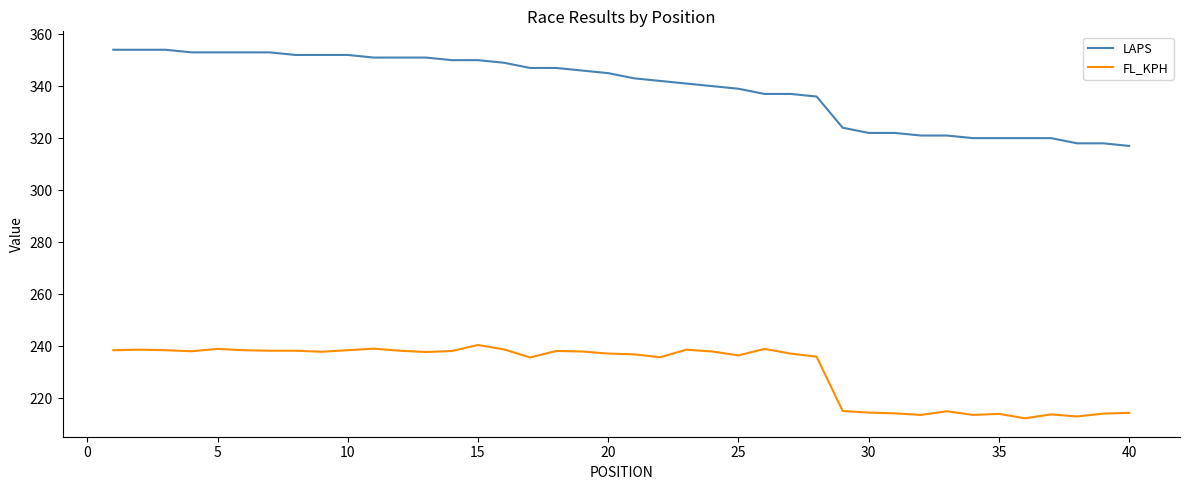

What is the difference between the second highest and second lowest values in the LAPS series?

36.0